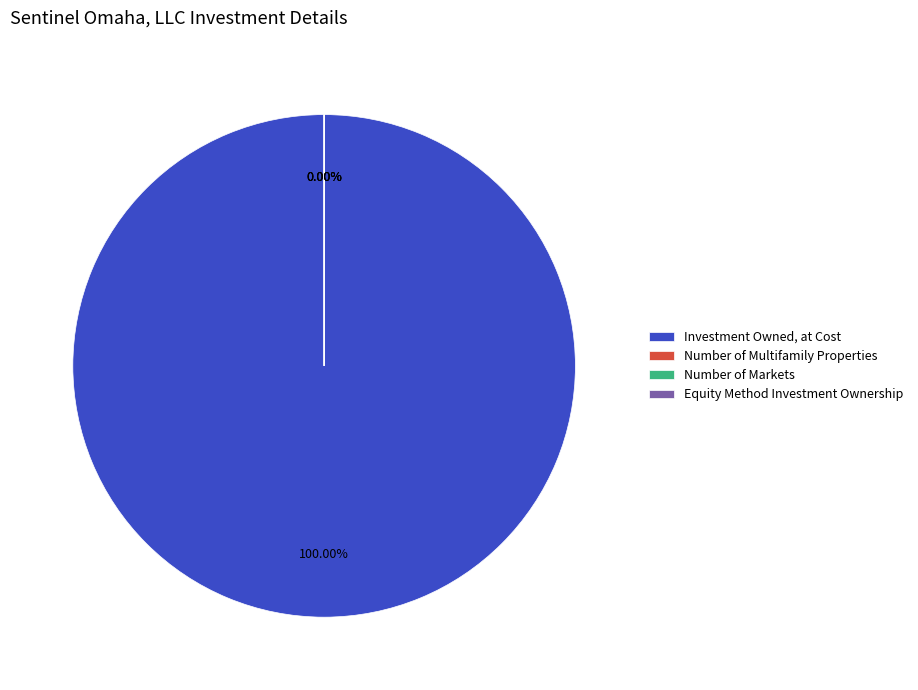

The Number of Multifamily Properties slice represents 1% of the pie. True or false?

False